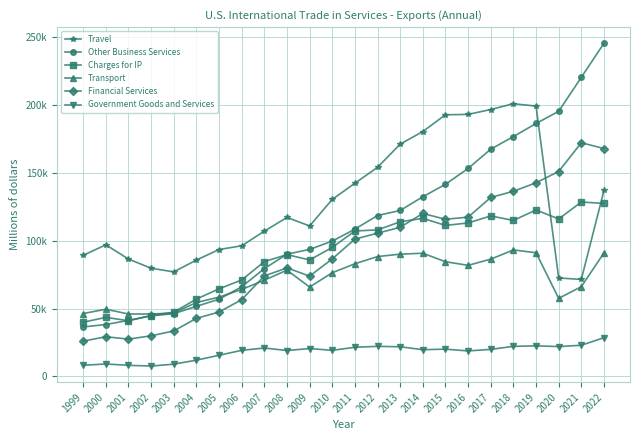

Does the chart have visible grid lines?

Yes